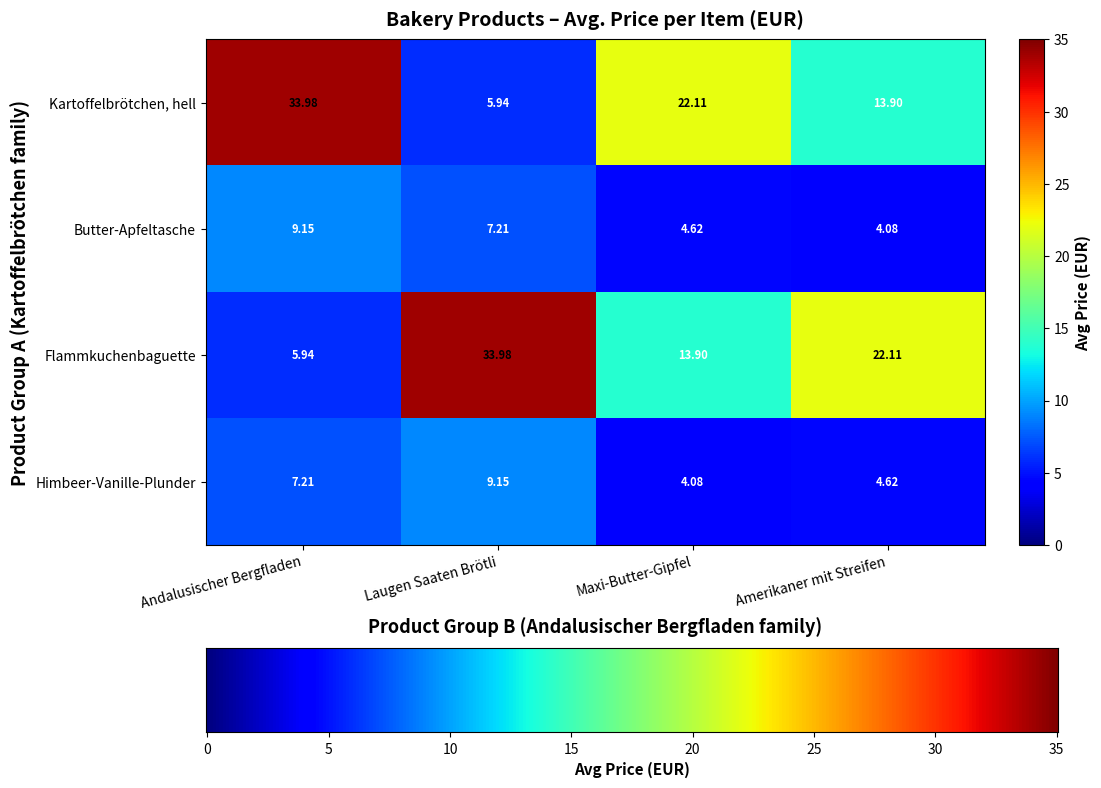

How many series are shown in this chart?

4